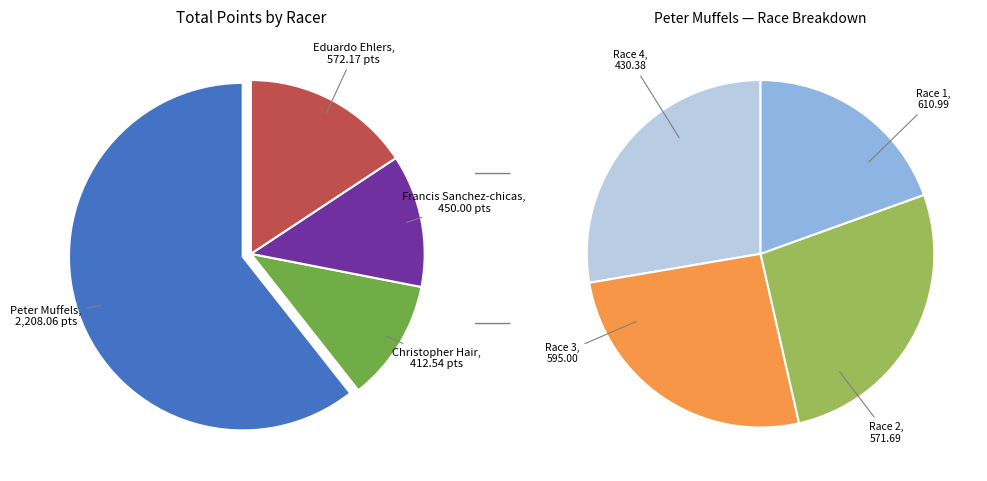

True or false: Peter Muffels accounts for 61% of the total.

True